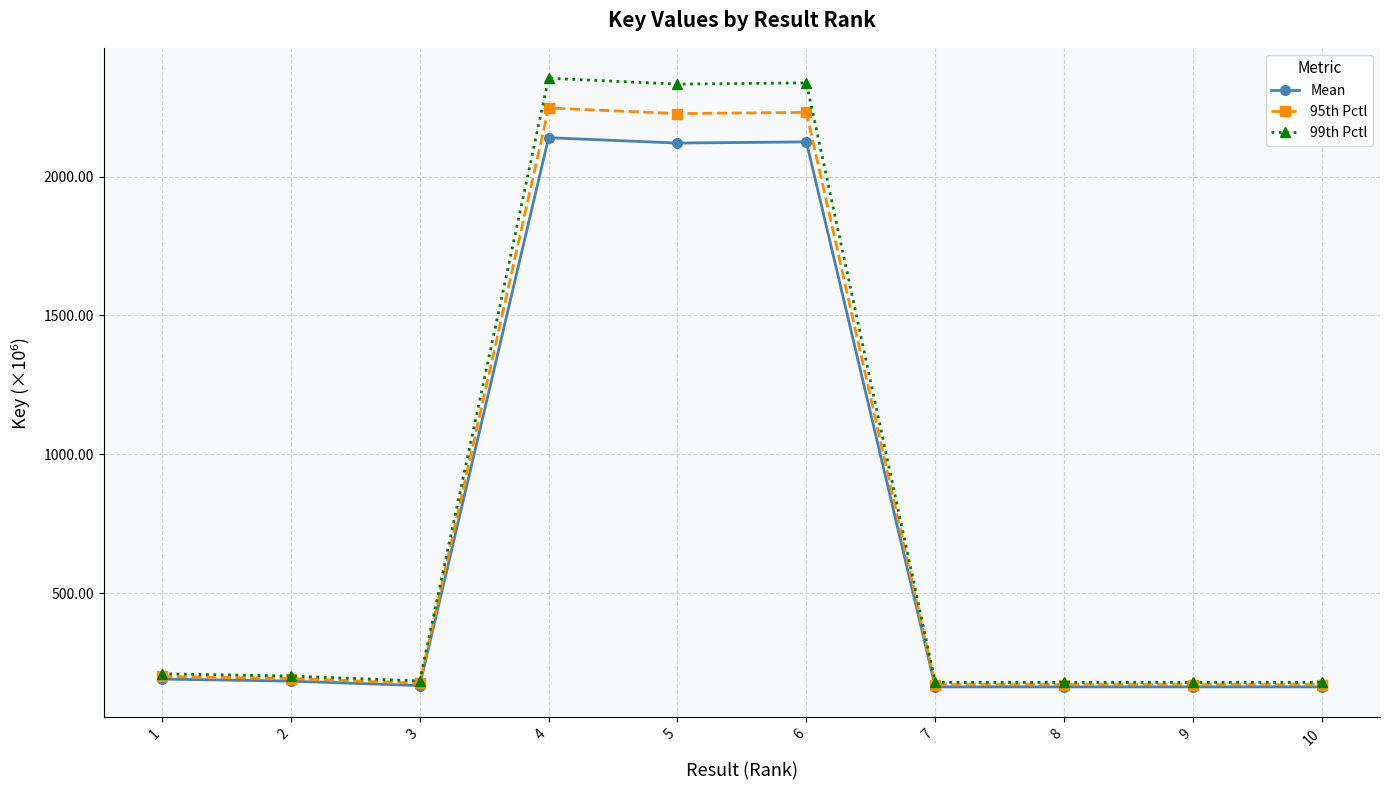

How many lines are shown in the chart?

3